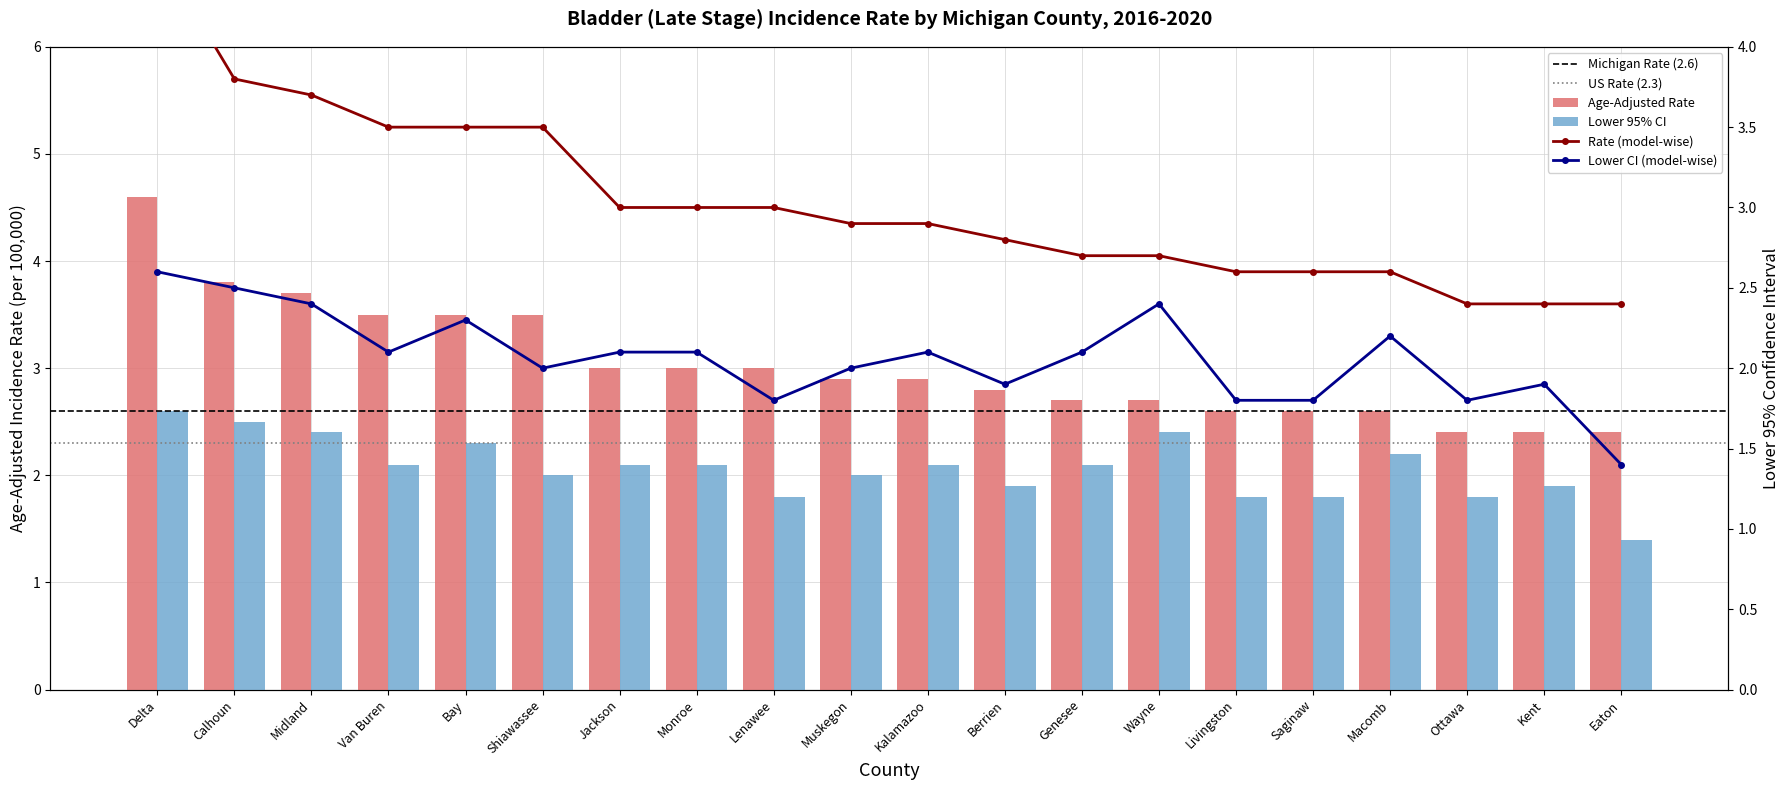

What is the difference between the second highest and second lowest values in the Lower 95% CI series?

0.7